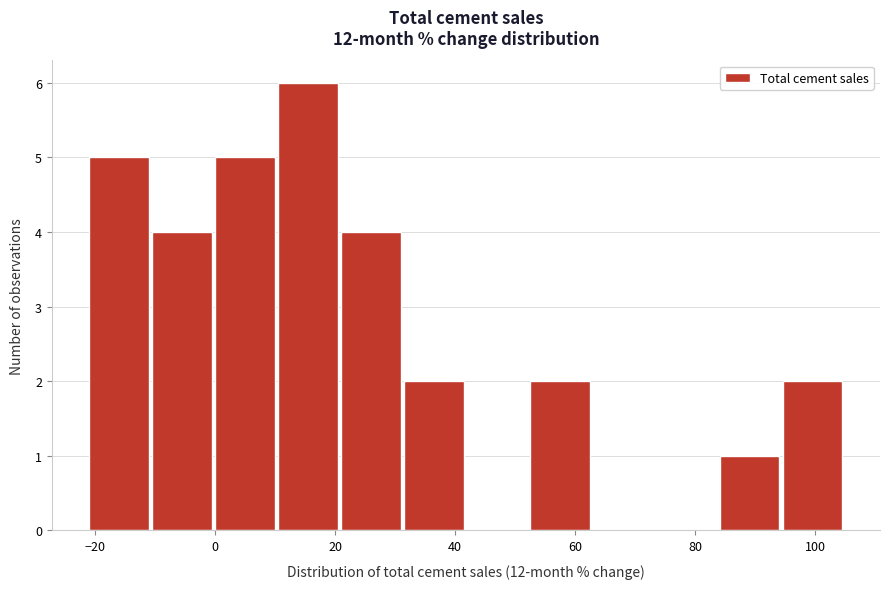

Over which range of the x-axis is the bar tallest?

10 to 22